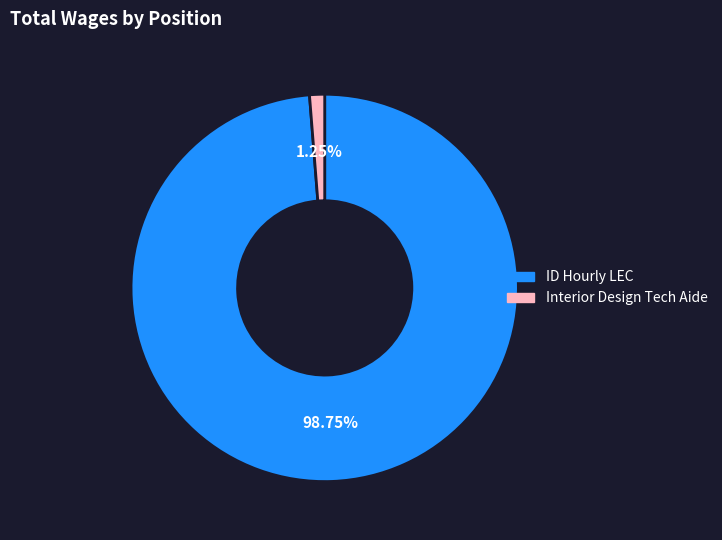

Which slice is the smallest?

Interior Design Tech Aide